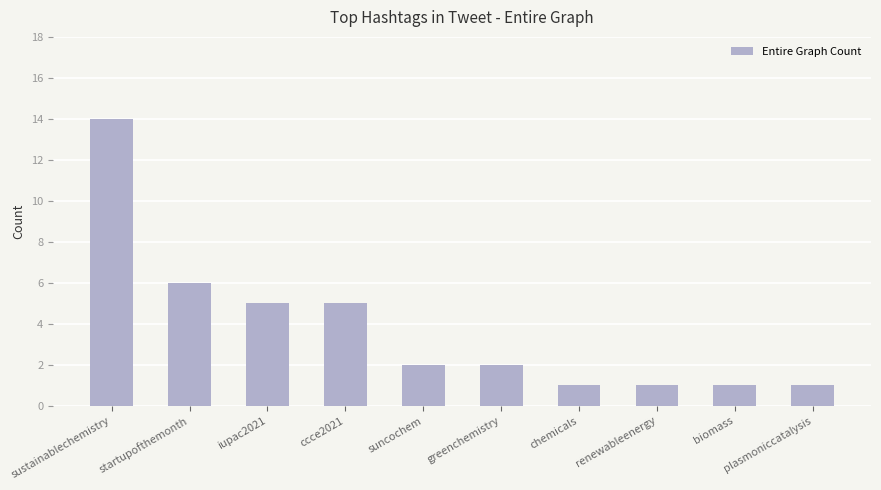

The chart shows a value of 1 at chemicals. True or false?

True